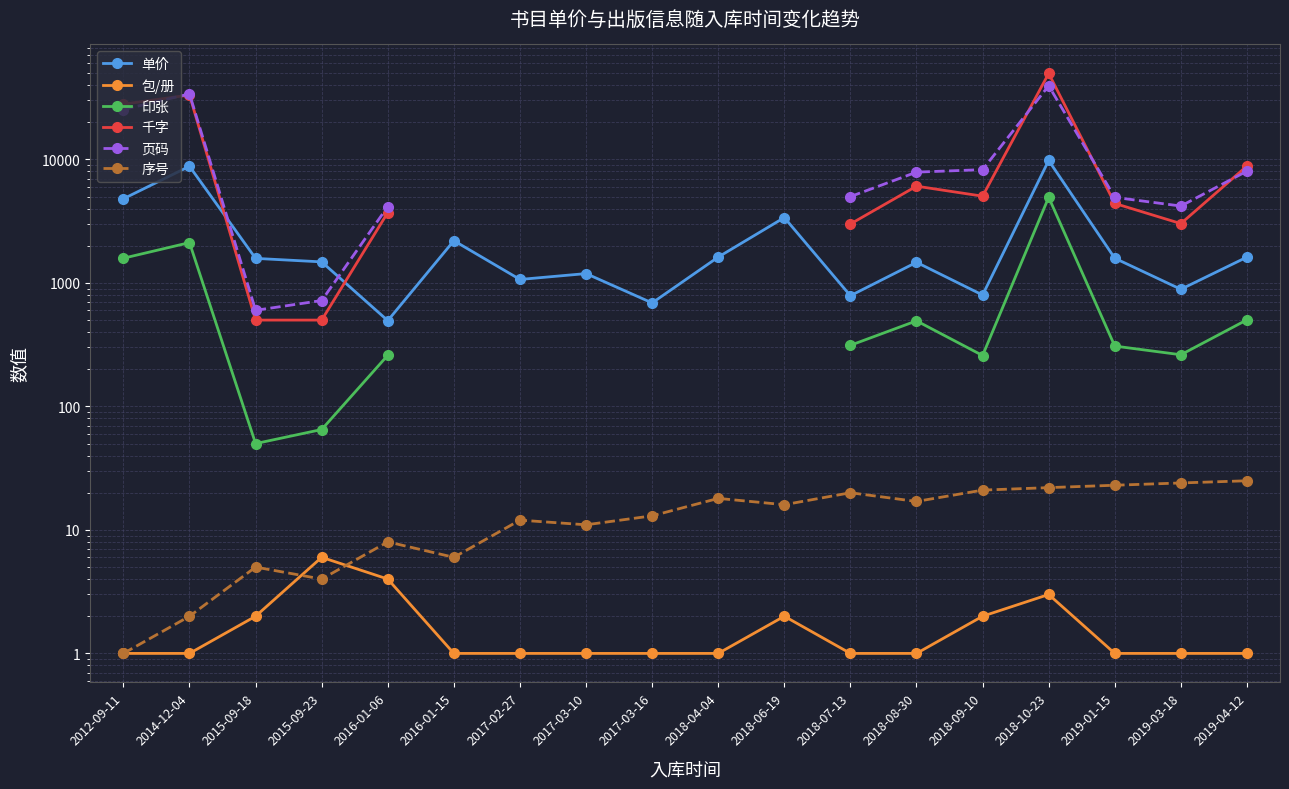

Between 2014-12-04 and 2018-10-23, which series saw the biggest shift?

千字